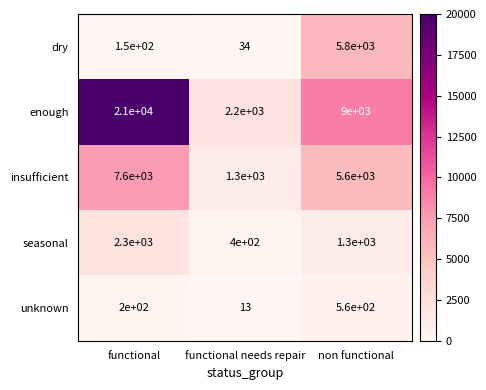

Reading right to left, list all the values displayed in this chart.

dry: non functional=5800	functional needs repair=34	functional=150
enough: non functional=9000	functional needs repair=2200	functional=21000
insufficient: non functional=5600	functional needs repair=1300	functional=7600
seasonal: non functional=1300	functional needs repair=400	functional=2300
unknown: non functional=560	functional needs repair=13	functional=200